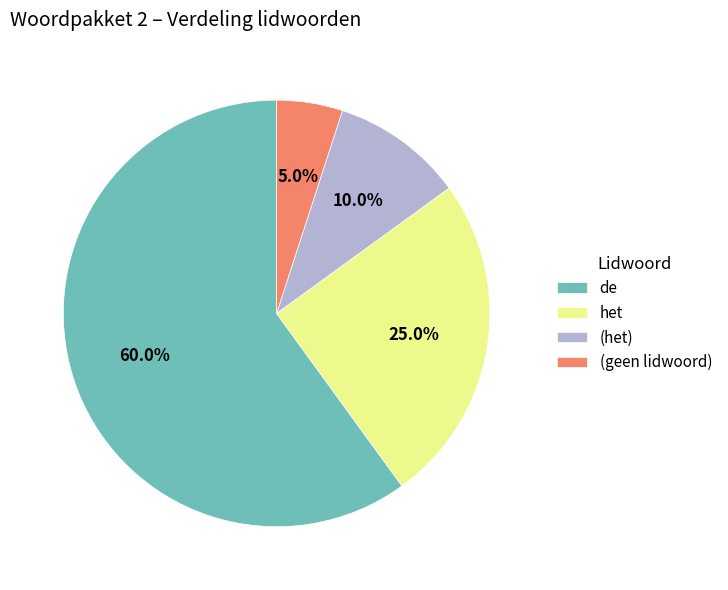

Rank the categories by value from highest to lowest.

de, het, (het), (geen lidwoord)